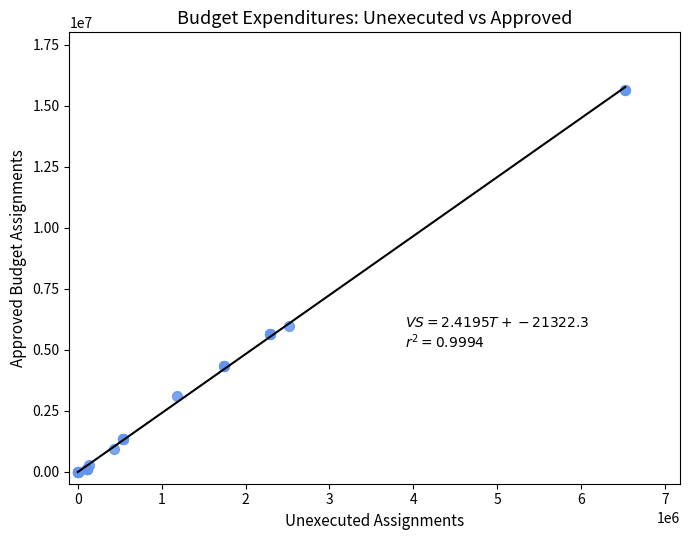

What Y value in the scatter plot is closest to 7832450?

5955600